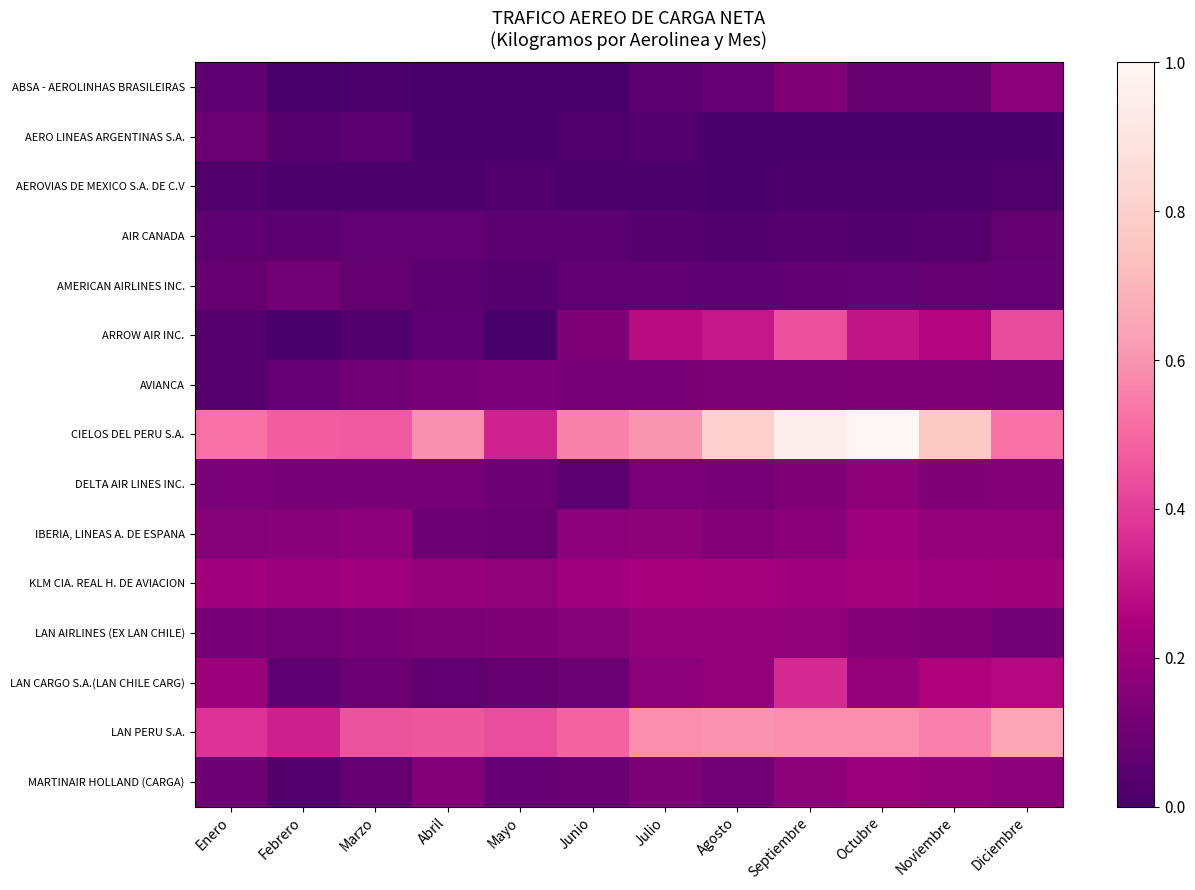

Which series changed the most between Febrero and Octubre?

CIELOS DEL PERU S.A.